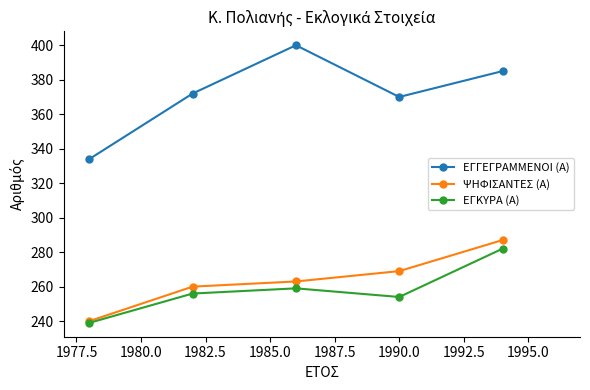

Rank the series by their maximum value, from lowest to highest.

ΕΓΚΥΡΑ (Α), ΨΗΦΙΣΑΝΤΕΣ (Α), ΕΓΓΕΓΡΑΜΜΕΝΟΙ (Α)